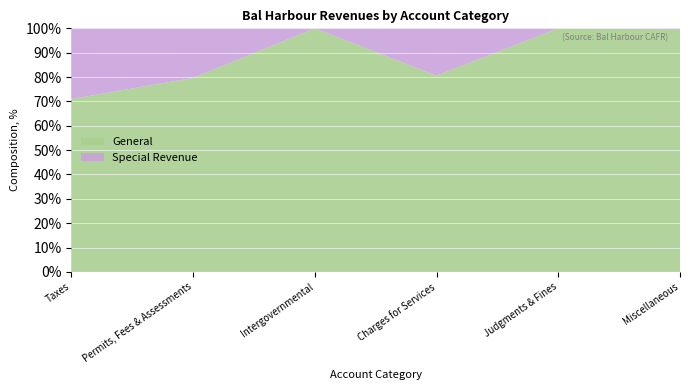

Reading right to left, list all the values displayed in this chart.

General: Miscellaneous=1395217	Judgments & Fines=587810	Charges for Services=342114	Intergovernmental=436238	Permits, Fees & Assessments=2400914	Taxes=8695706
Special Revenue: Miscellaneous=3835	Judgments & Fines=0	Charges for Services=82328	Intergovernmental=0	Permits, Fees & Assessments=614015	Taxes=3553785